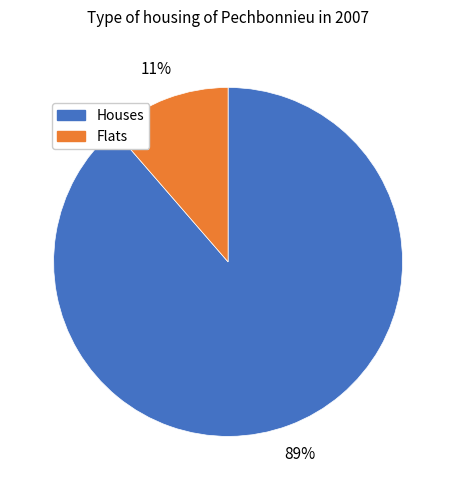

Which category has the smallest portion of the pie?

Flats